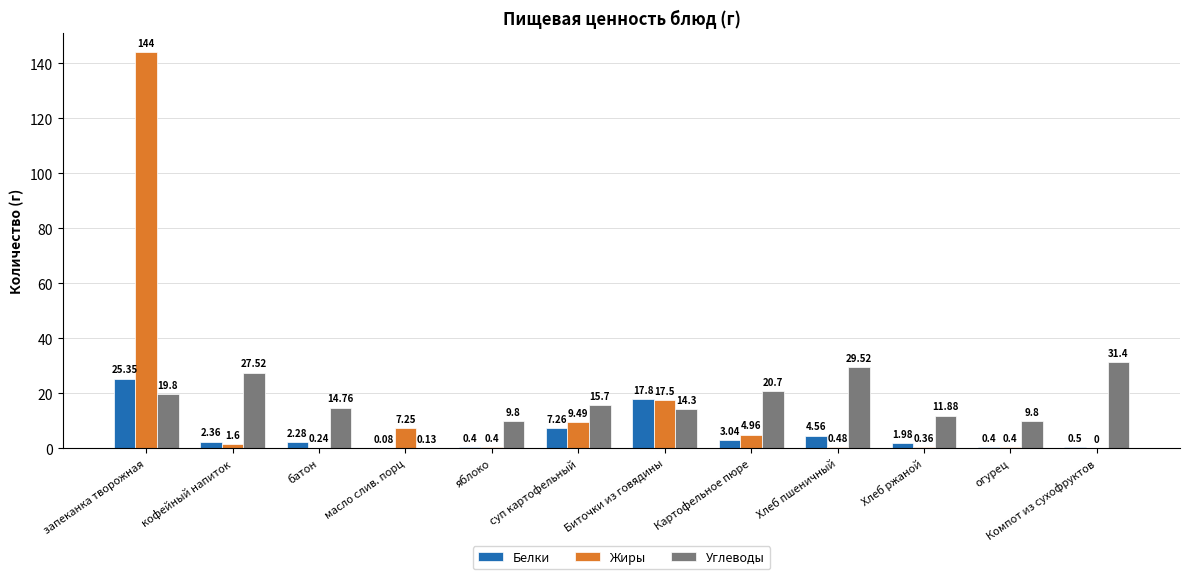

Between Картофельное пюре and Компот из сухофруктов, which series saw the biggest shift?

Углеводы